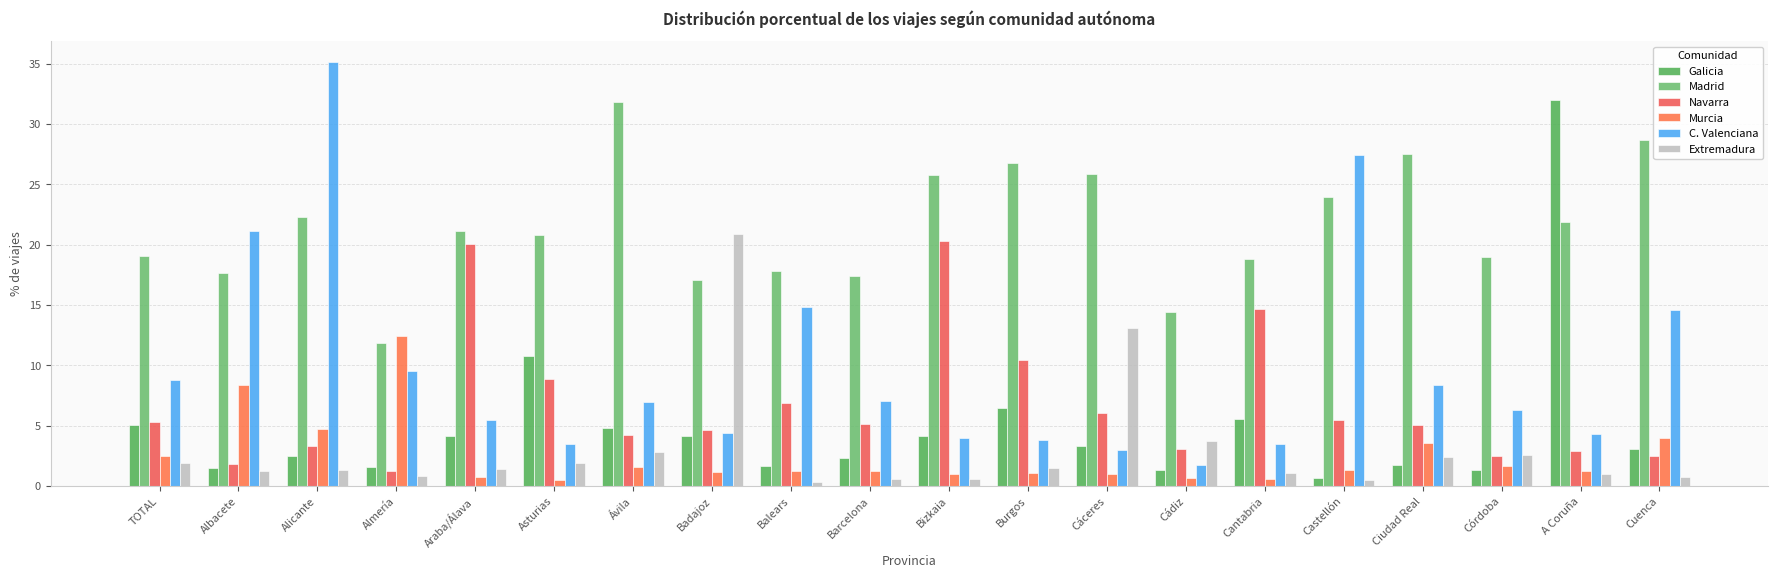

Which series has the largest range (max minus min)?

C. Valenciana